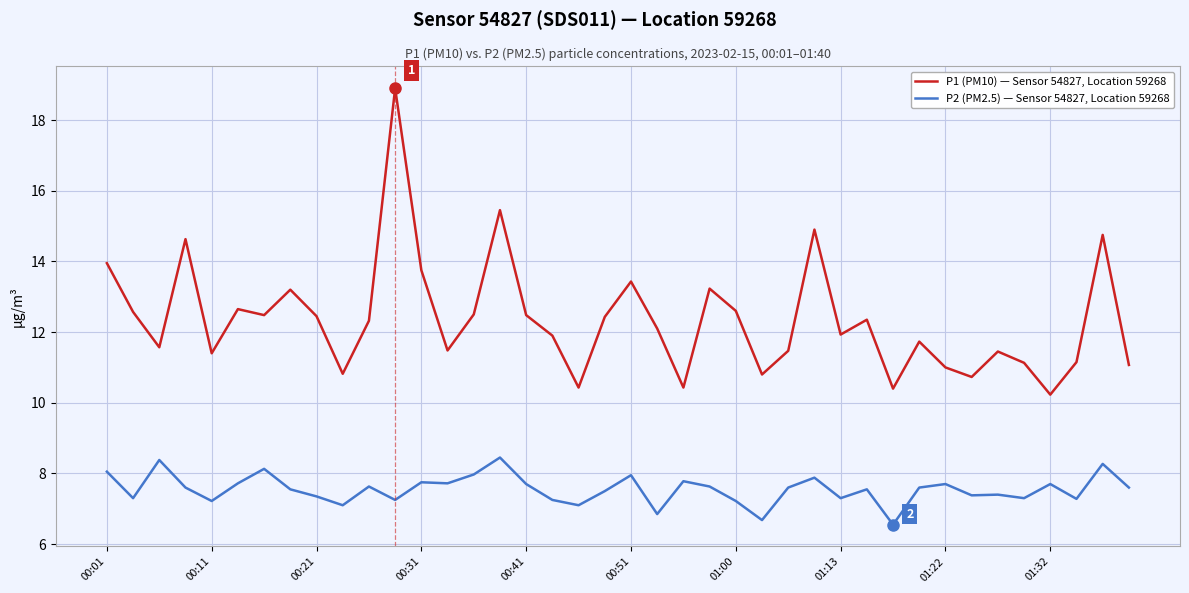

List the series in order of their overall mean, highest first.

P1 (PM10) — Sensor 54827, Location 59268, P2 (PM2.5) — Sensor 54827, Location 59268